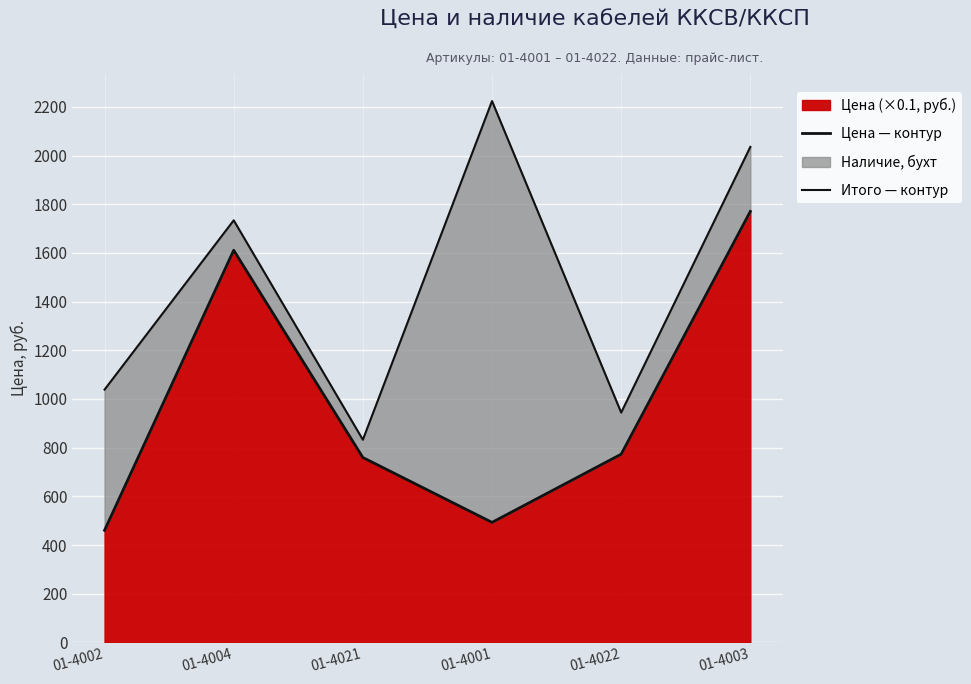

Reading left to right, transcribe all the data shown in this chart.

Цена — контур: 01-4002=460.5	01-4004=1611.0	01-4021=759.5	01-4001=493.0	01-4022=773.1	01-4003=1770.7
Итого — контур: 01-4002=1038.5	01-4004=1734.0	01-4021=832.5	01-4001=2224.0	01-4022=944.1	01-4003=2035.7